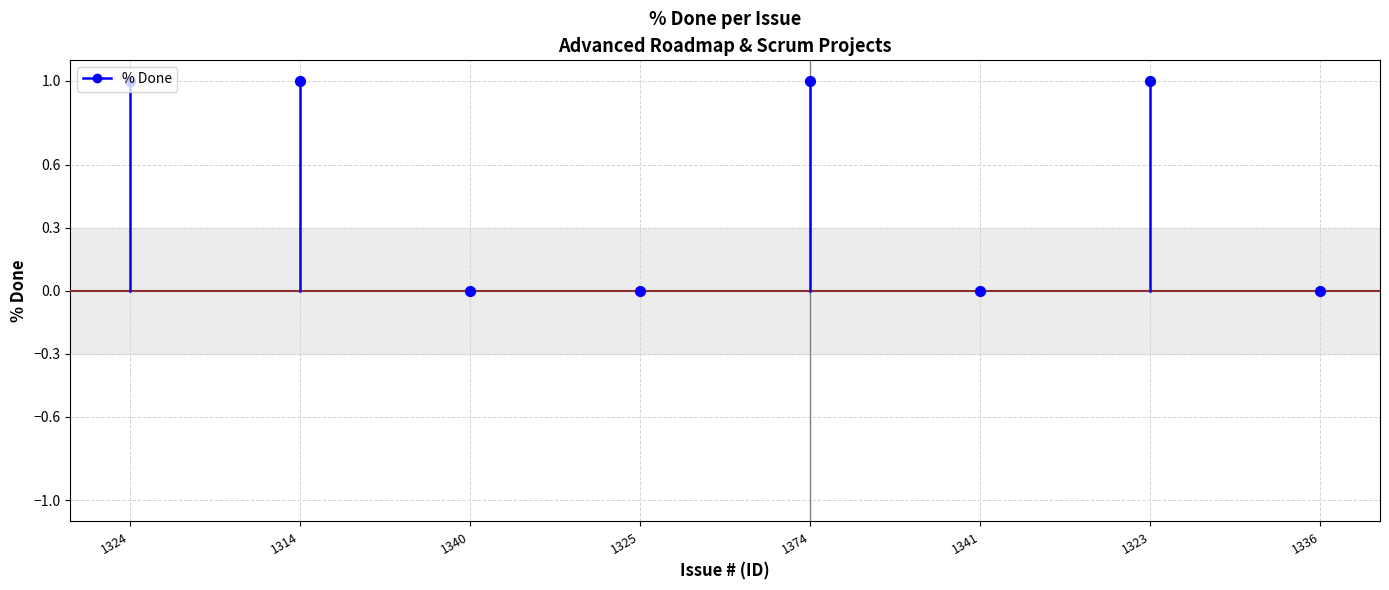

Which has a higher value, 1324 or 1324?

1324